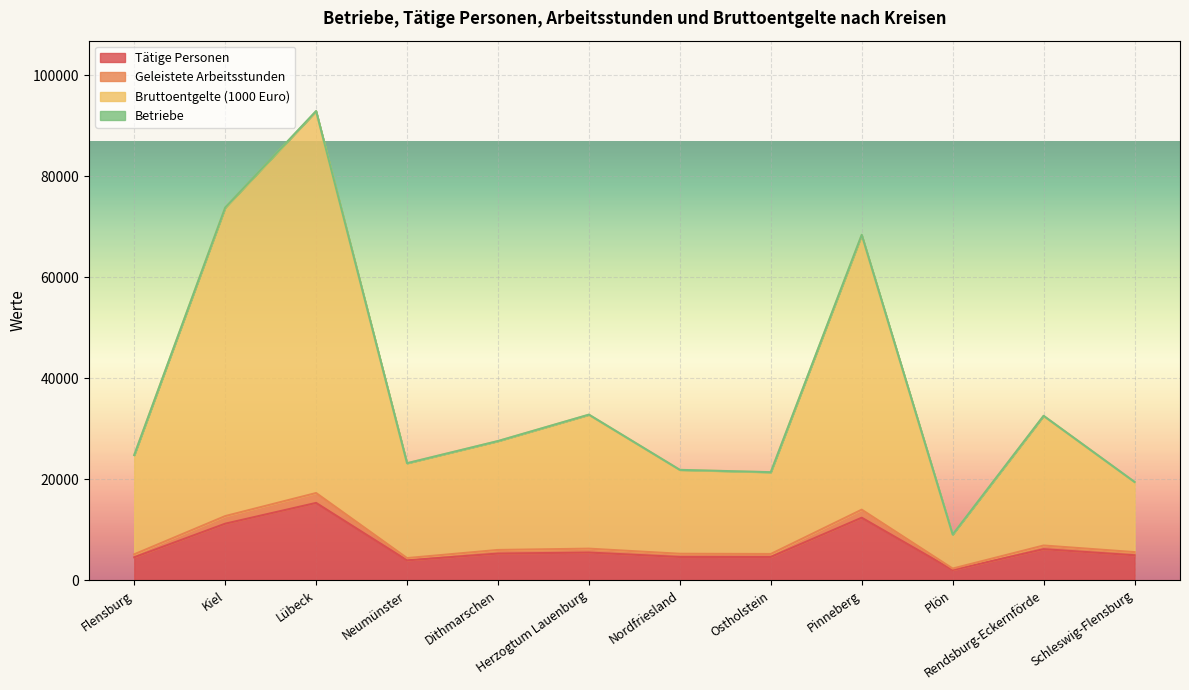

True or false: Tätige Personen has a value of 17797.0 at Kiel.

False